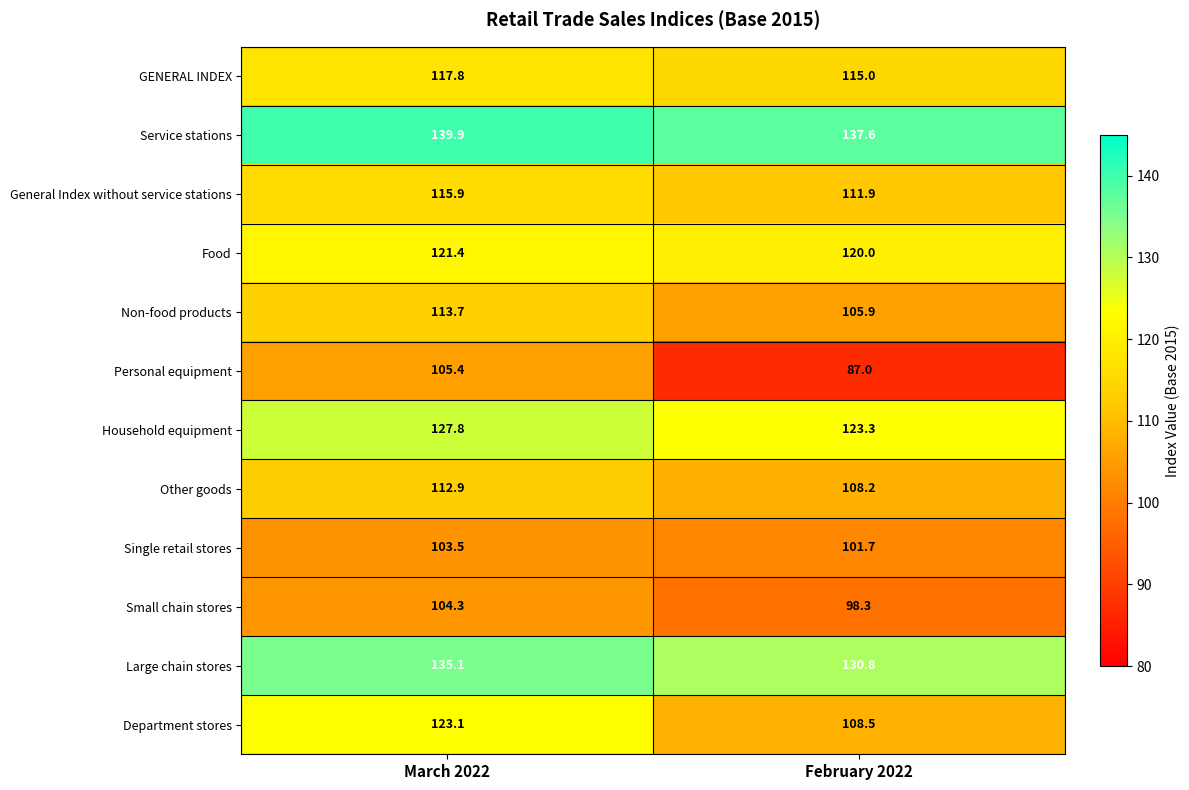

How many series are shown in this chart?

12